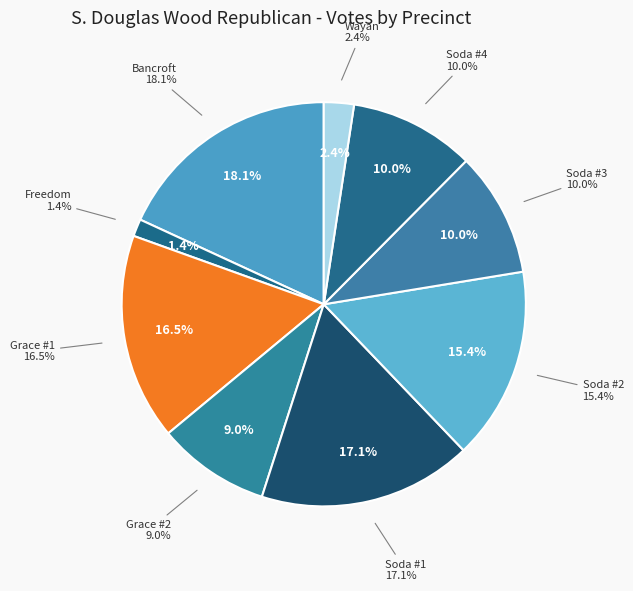

Combined, do Soda #1 and Bancroft account for over 50%?

No